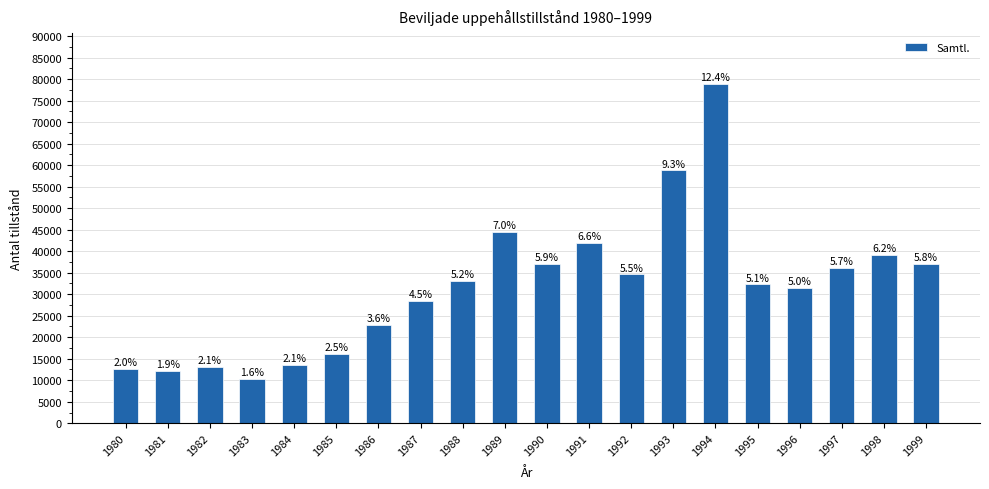

Reading right to left, what are all the values shown in this chart?

37033	39070	36132	31390	32296	78860	58769	34602	41948	37120	44516	33076	28427	22868	16108	13624	10293	13072	12186	12669